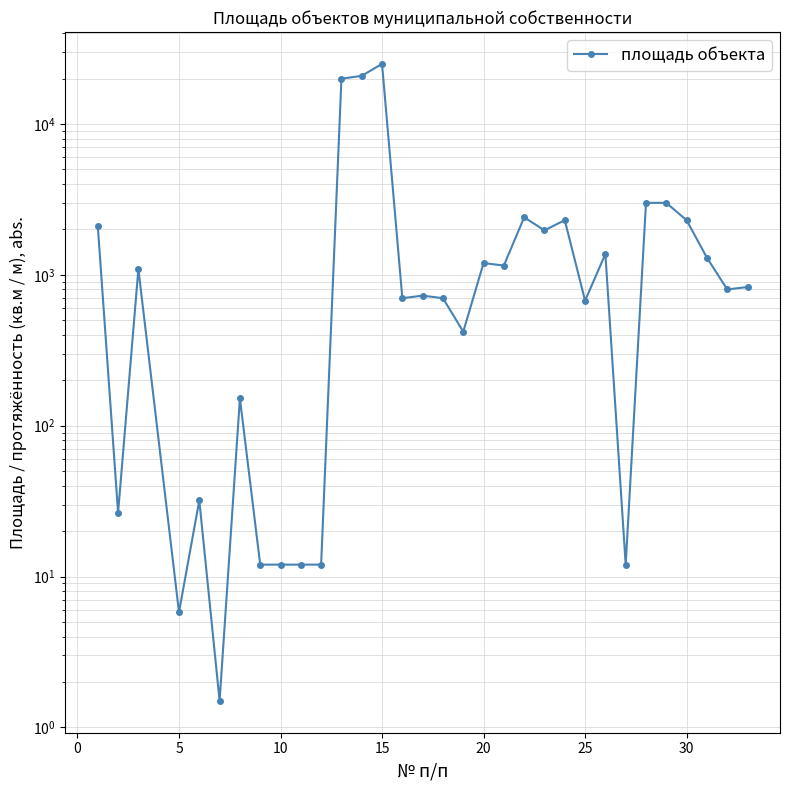

Which has a higher value, 10 or 20?

20